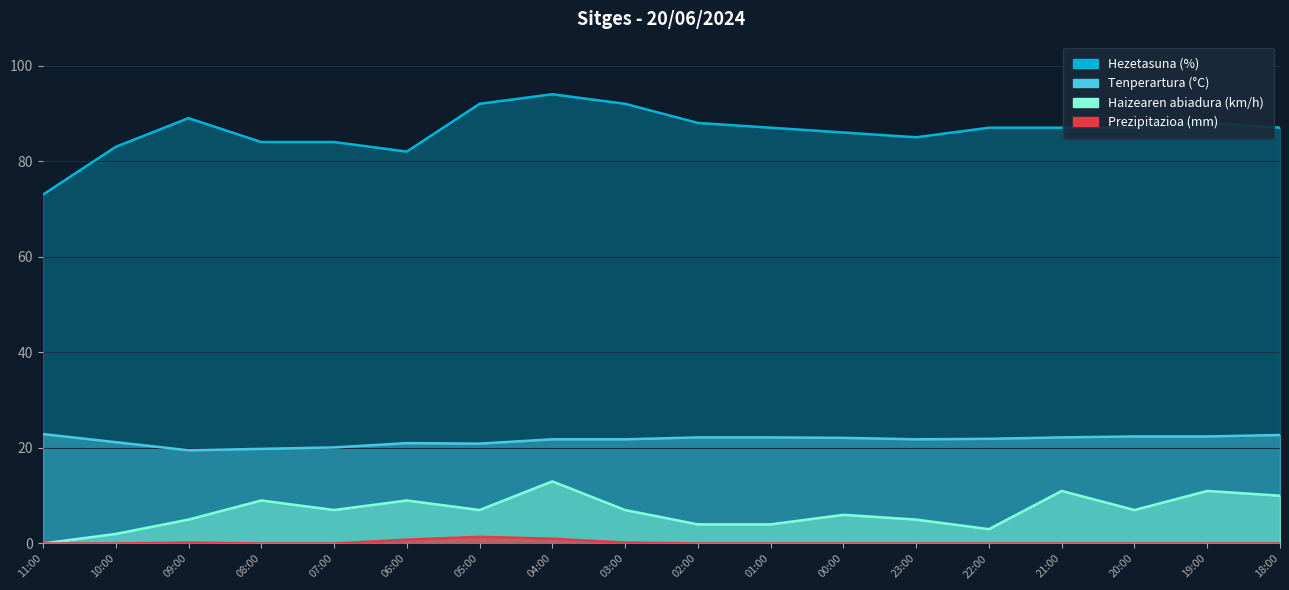

What are all the series names shown in the legend?

Tenperartura (°C), Haizearen abiadura (km/h), Hezetasuna (%), Prezipitazioa (mm)